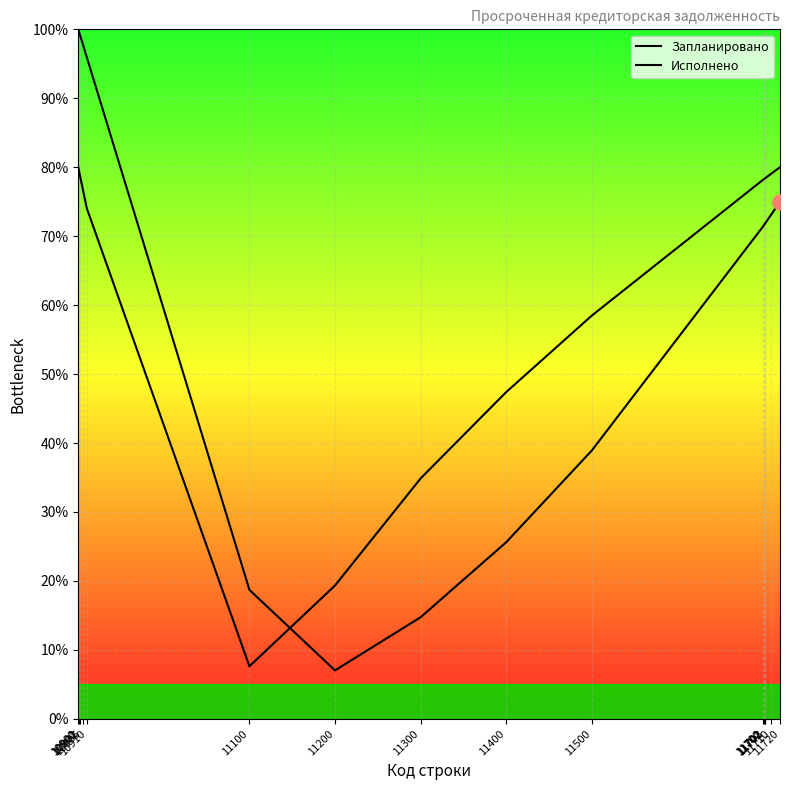

At which category is the sum across all series the highest?

10900